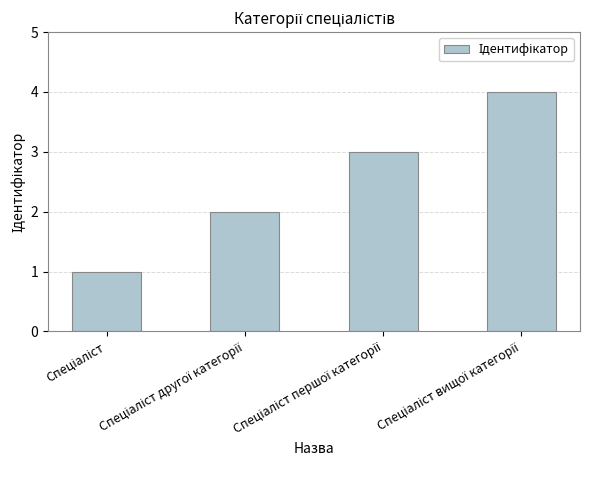

What is the difference between the maximum and minimum values?

3